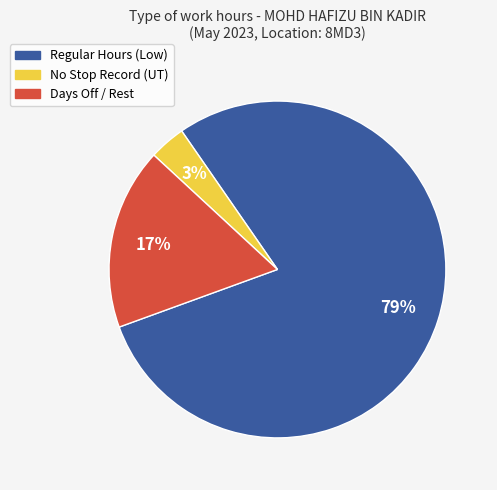

Is there a majority slice in this chart?

Yes